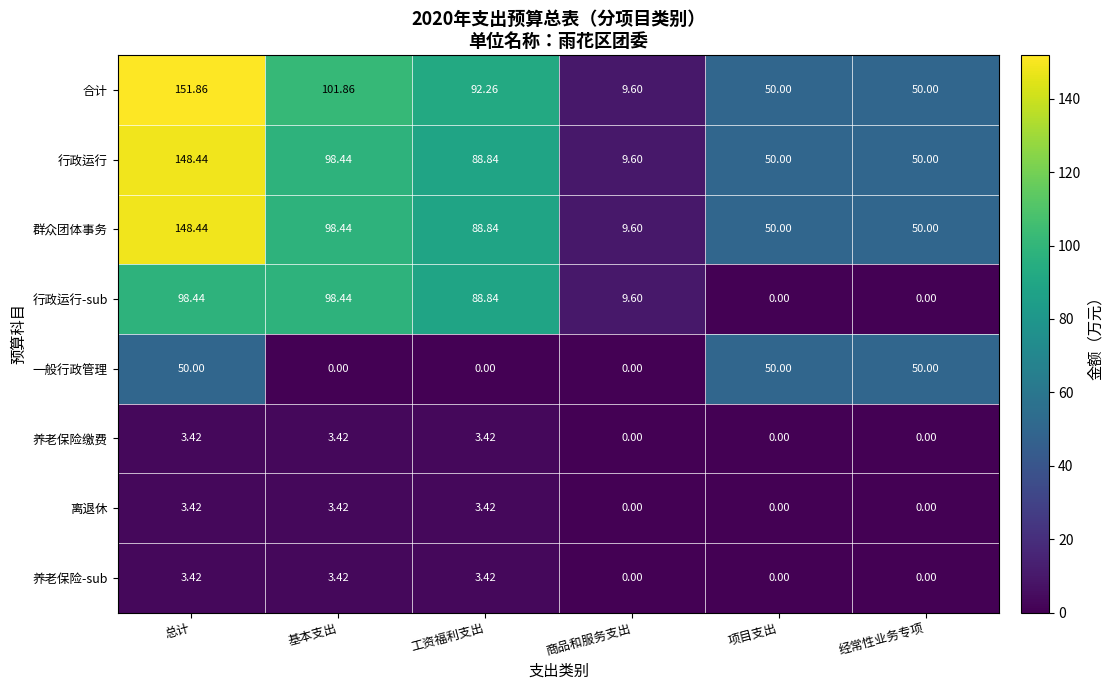

At which category does the chart reach its peak across all series?

总计